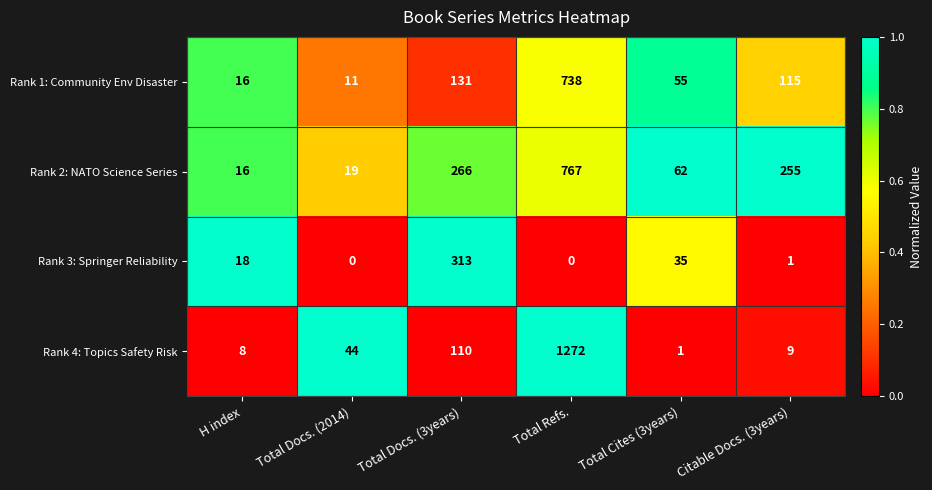

At which category does the chart reach its peak across all series?

Total Refs.